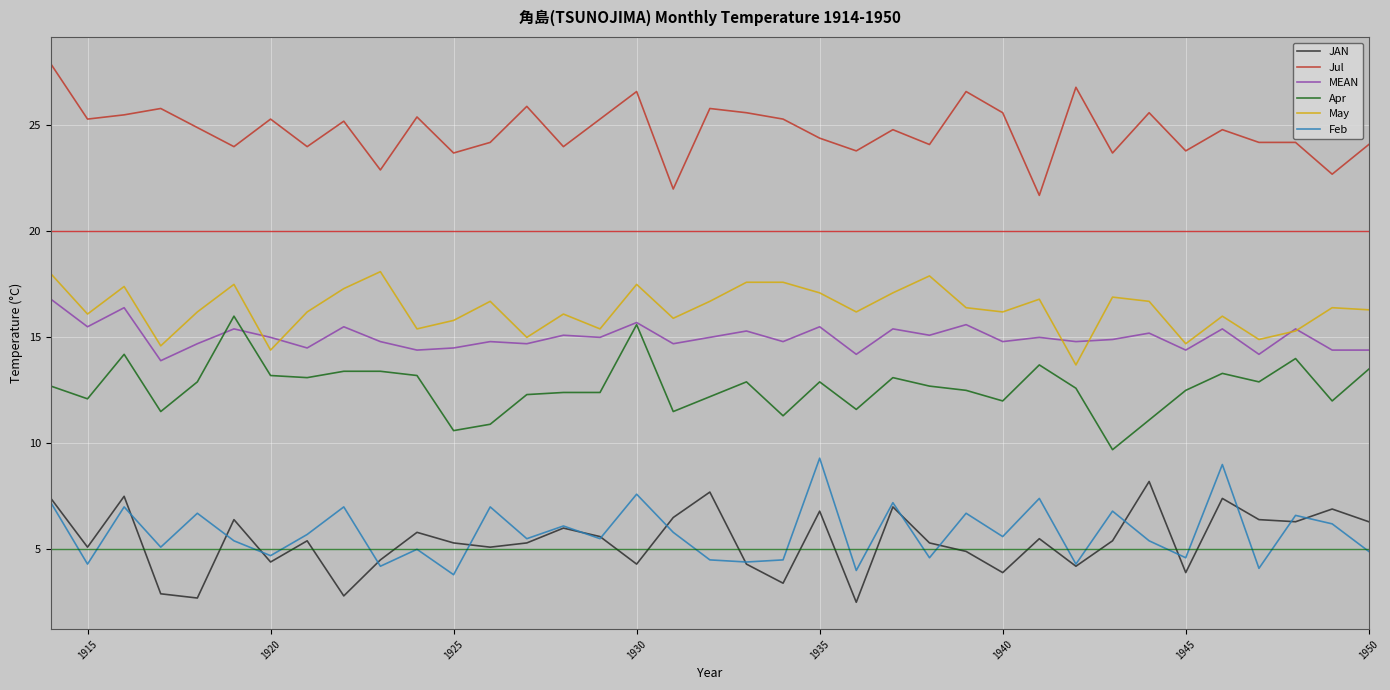

What is the greatest value displayed?

27.9